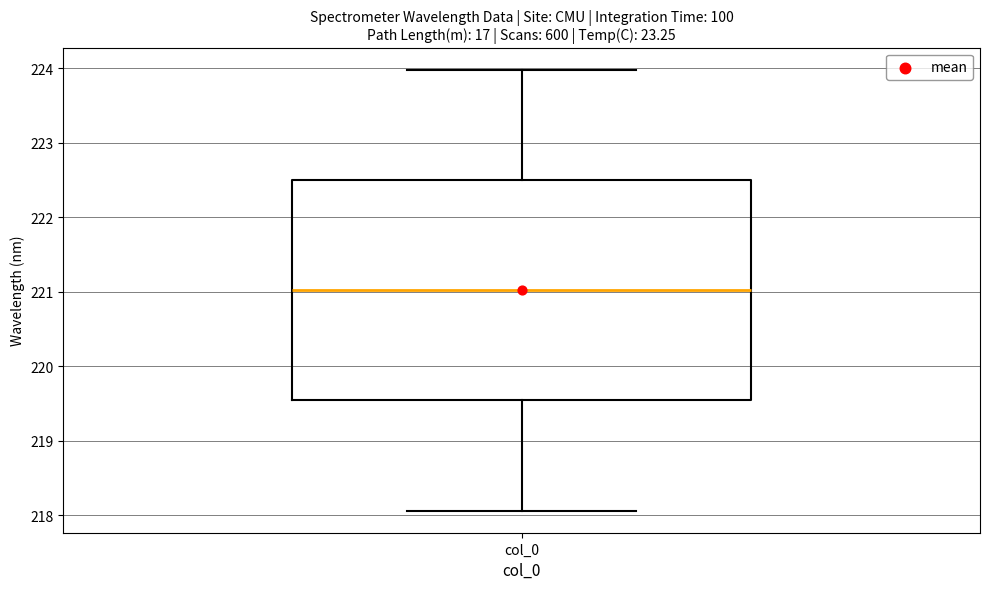

Transcribe this box plot: give where the median line is, the range the box spans, and where the two whiskers end, as read against the y-axis. The values are not printed on the chart, so give them approximately, as read against the axis.

median 221.0, box 219.5 to 222.5, whiskers 218.1 to 224.0